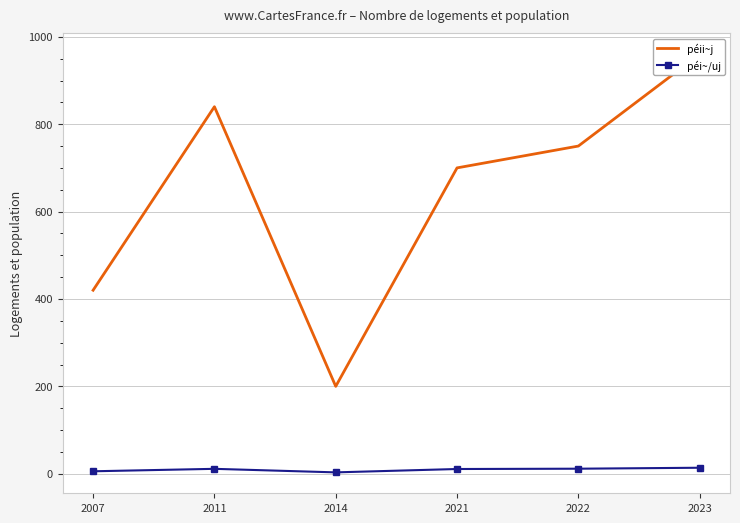

What is the difference between the highest and lowest values at 2014?

196.9